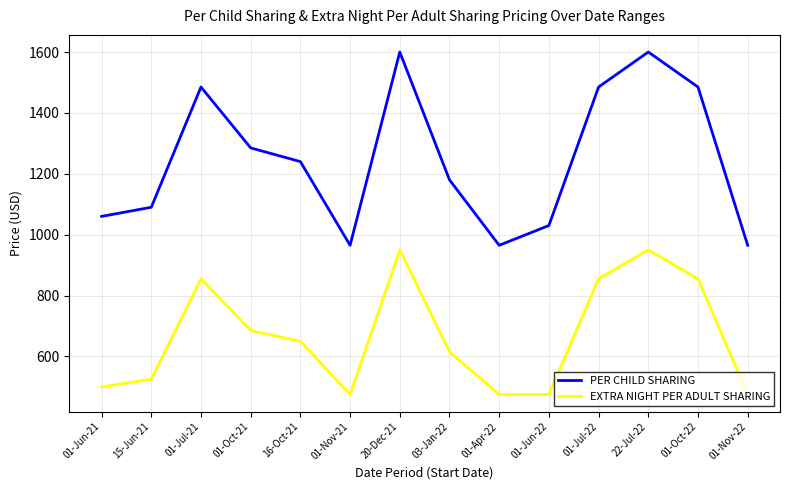

Between 22-Jul-22 and 01-Oct-22, which series saw the biggest shift?

PER CHILD SHARING